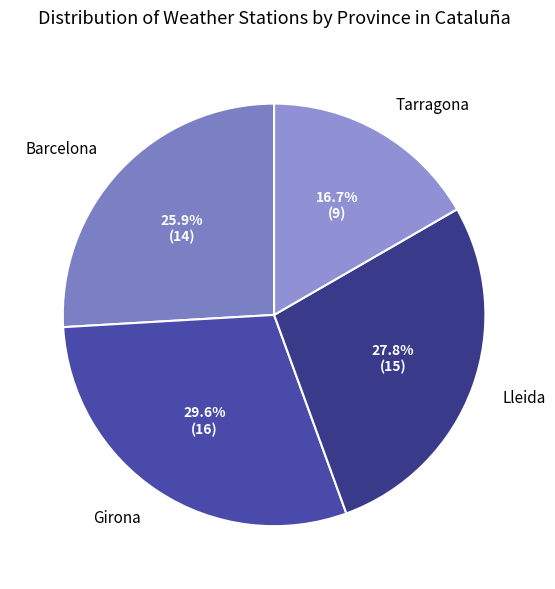

Do Lleida and Girona together represent more than half of the pie?

Yes